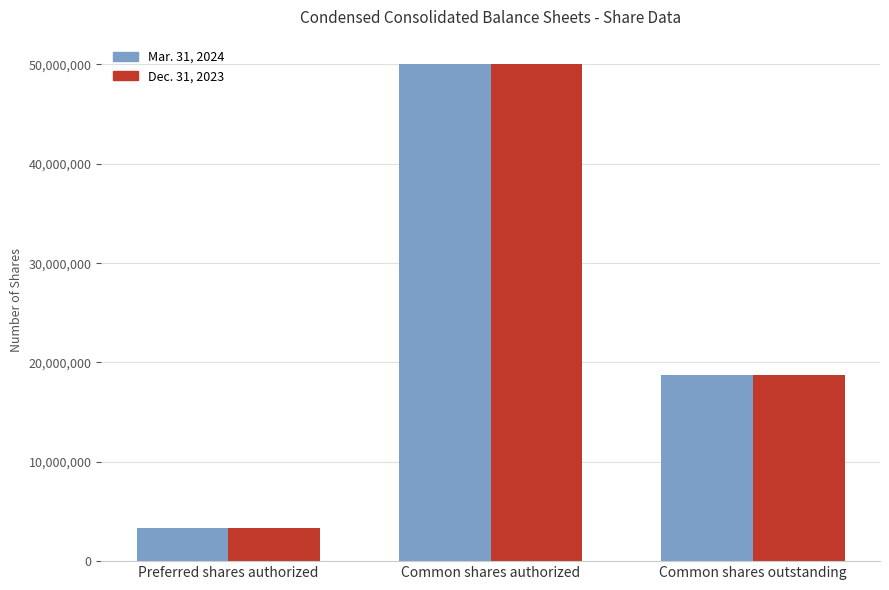

At which category is the sum across all series the highest?

Common shares authorized